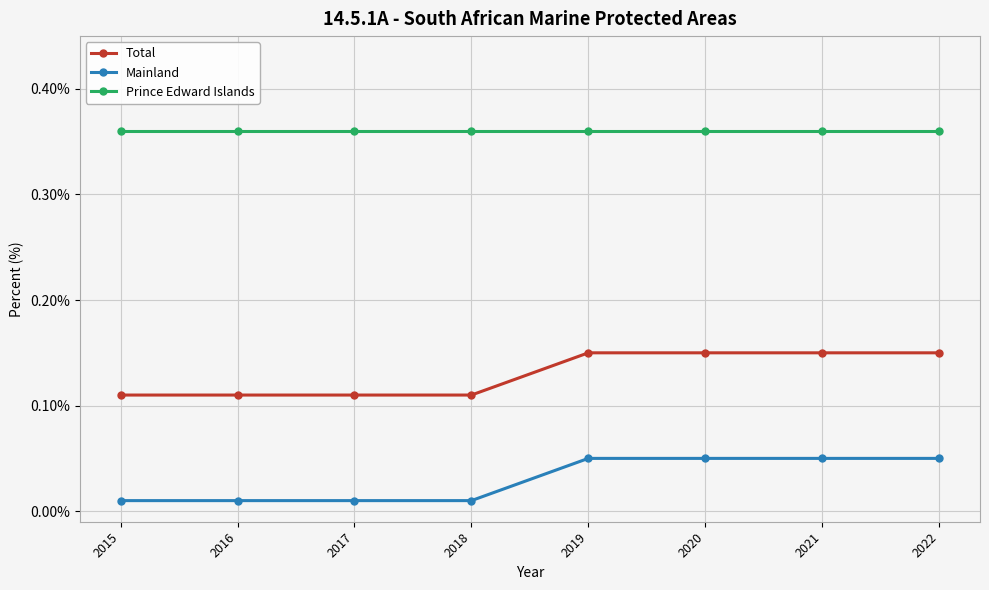

What is the difference between the highest and lowest values at 2019?

0.3